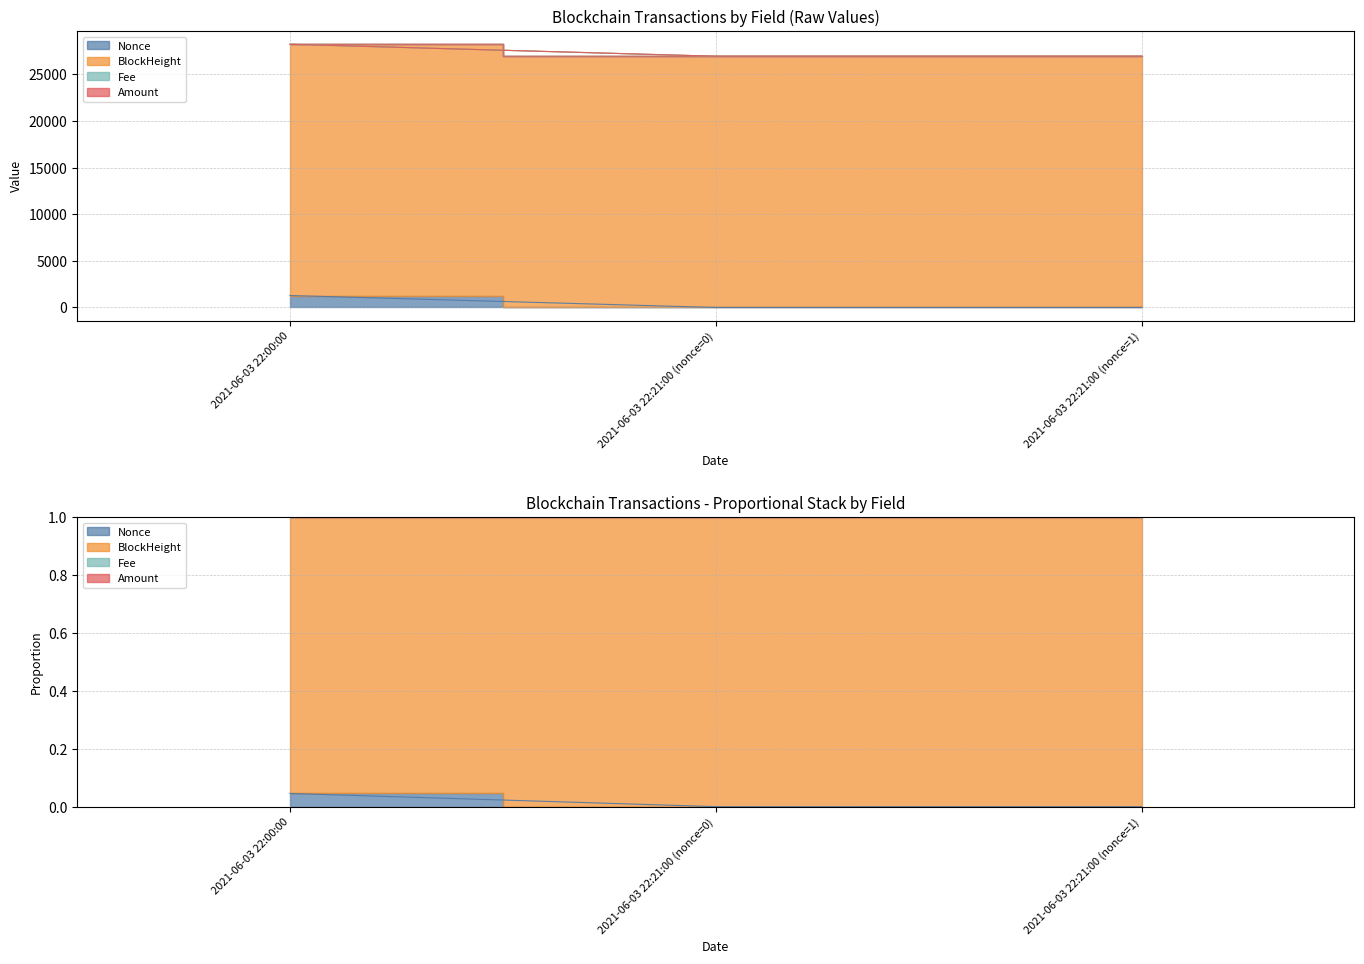

Reading left to right, what are all the values shown in this chart?

Nonce: 2021-06-03 22:00:00=1283.0	2021-06-03 22:21:00 (nonce=0)=0.0	2021-06-03 22:21:00 (nonce=1)=1.0
BlockHeight: 2021-06-03 22:00:00=1.0	2021-06-03 22:21:00 (nonce=0)=1.0	2021-06-03 22:21:00 (nonce=1)=1.0
Fee: 2021-06-03 22:00:00=1.0	2021-06-03 22:21:00 (nonce=0)=1.0	2021-06-03 22:21:00 (nonce=1)=1.0
Amount: 2021-06-03 22:00:00=28219.4	2021-06-03 22:21:00 (nonce=0)=26938.6	2021-06-03 22:21:00 (nonce=1)=26939.6